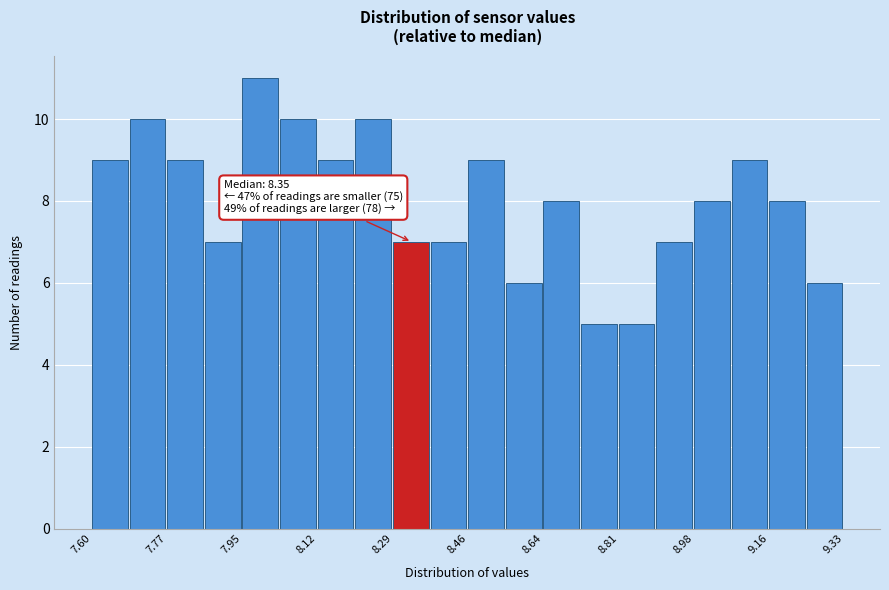

Over which range of the x-axis is the bar tallest?

7.94 to 8.04